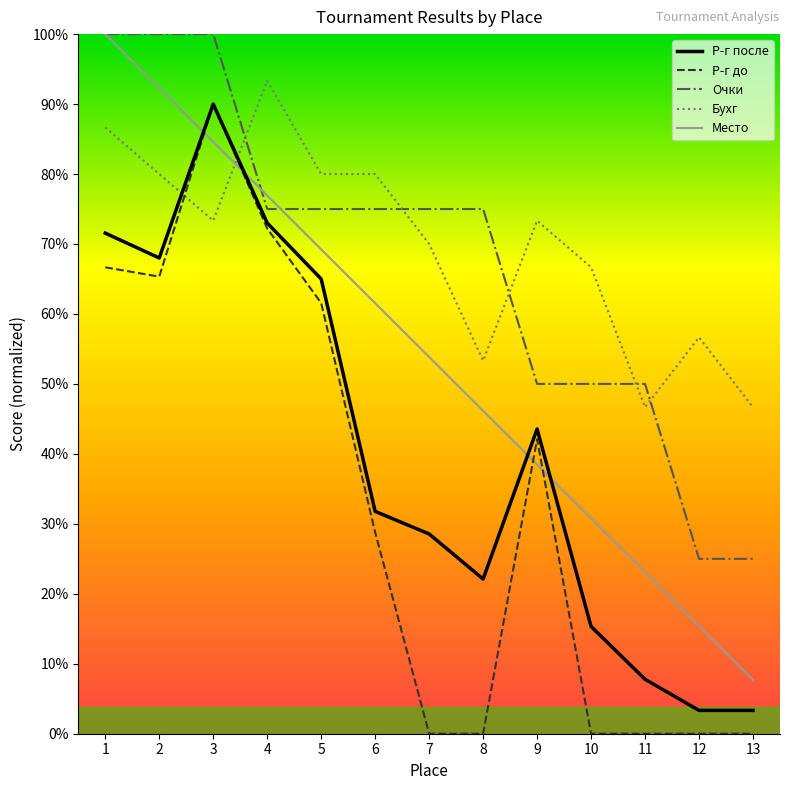

Does the chart have visible grid lines?

No